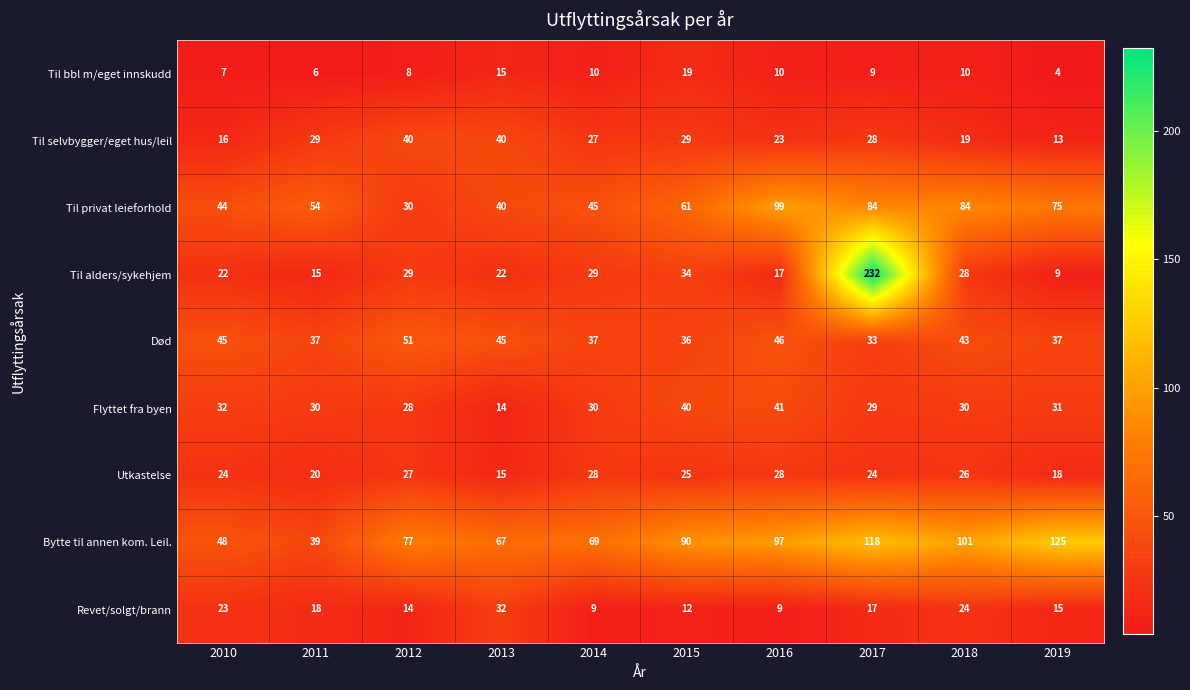

How many categories are shown in the chart?

10